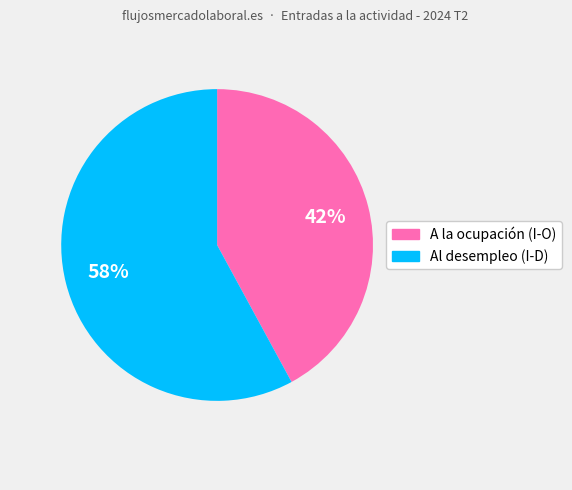

To the nearest percent, what percentage of the pie is Al desempleo (I-D)?

58%